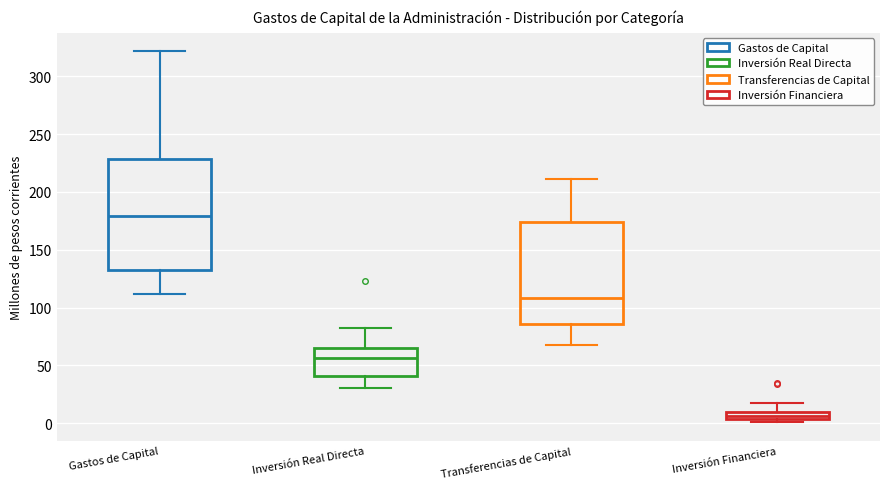

Which box has the lowest median line?

Inversión Financiera